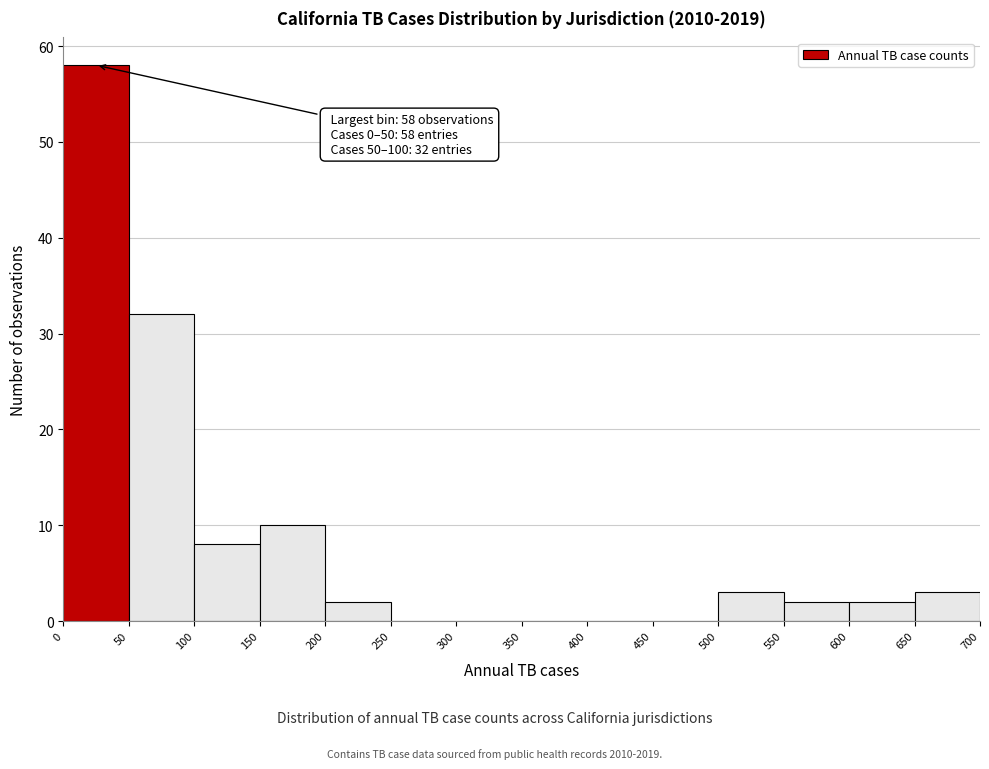

Over which range of the x-axis is the bar tallest?

0 to 50